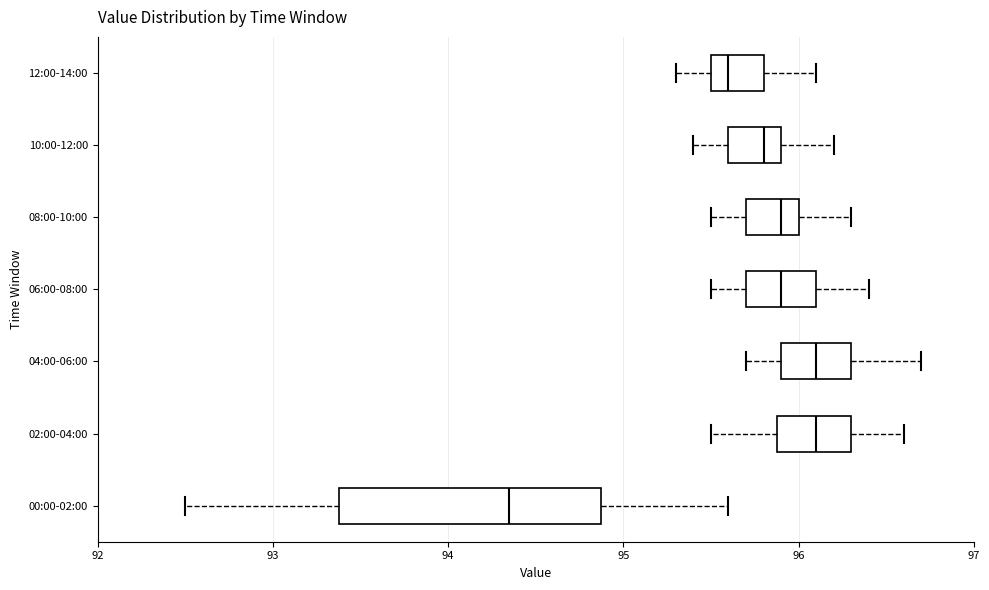

Reading bottom to top, transcribe this box plot: for each box, give where its median line is, the range the box spans, and where its two whiskers end, as read against the x-axis. The values are not printed on the chart, so give them approximately, as read against the axis.

00:00-02:00: median 94.4, box 93.4 to 94.9, whiskers 92.5 to 95.6
02:00-04:00: median 96.1, box 95.9 to 96.3, whiskers 95.5 to 96.6
04:00-06:00: median 96.1, box 95.9 to 96.3, whiskers 95.7 to 96.7
06:00-08:00: median 95.9, box 95.7 to 96.1, whiskers 95.5 to 96.4
08:00-10:00: median 95.9, box 95.7 to 96.0, whiskers 95.5 to 96.3
10:00-12:00: median 95.8, box 95.6 to 95.9, whiskers 95.4 to 96.2
12:00-14:00: median 95.6, box 95.5 to 95.8, whiskers 95.3 to 96.1